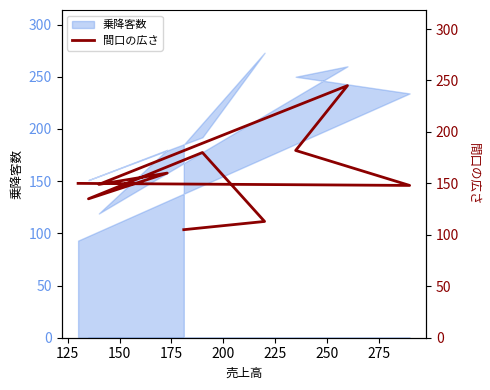

Is it true that the value at 275 is 97?

False